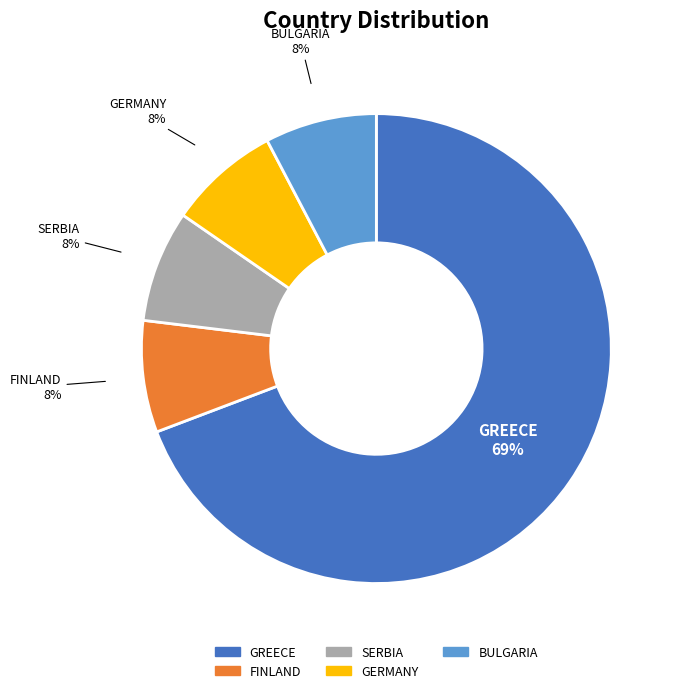

What is the largest slice in the pie chart?

GREECE